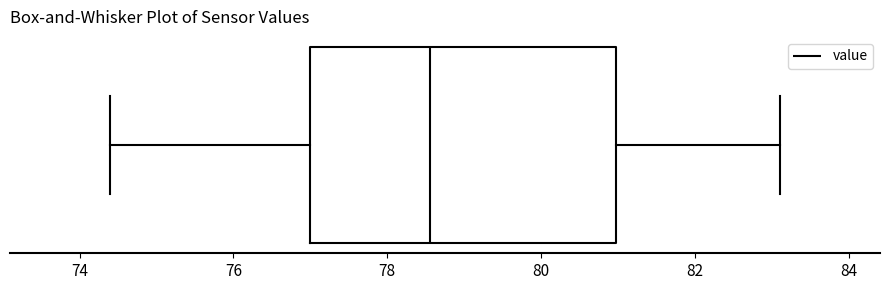

Transcribe this box plot: give where the median line is, the range the box spans, and where the two whiskers end, as read against the x-axis. The values are not printed on the chart, so give them approximately, as read against the axis.

median 78.6, box 77.0 to 81.0, whiskers 74.4 to 83.2